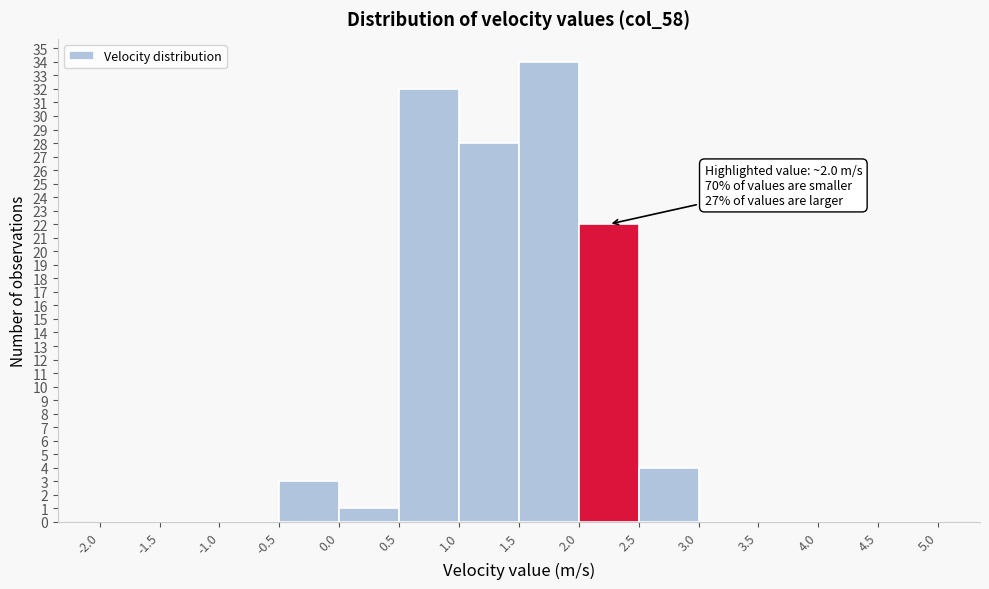

Which range on the x-axis has the tallest bar?

1.5 to 2.0